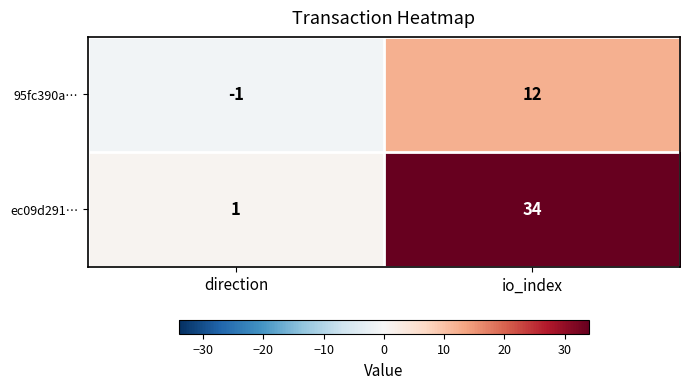

The ec09d291… series shows 1 at direction. True or false?

True